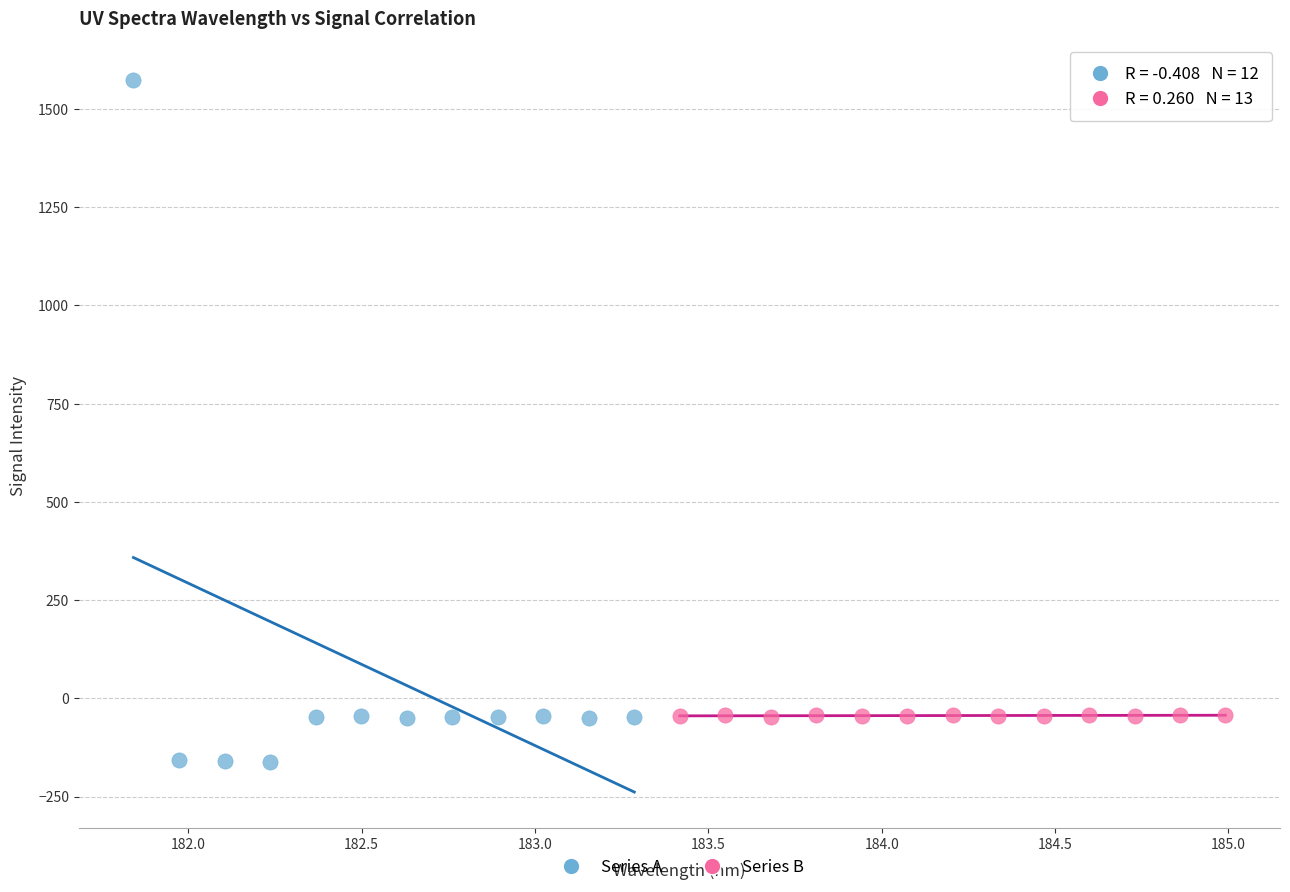

Which series reaches the maximum Y coordinate?

Series A